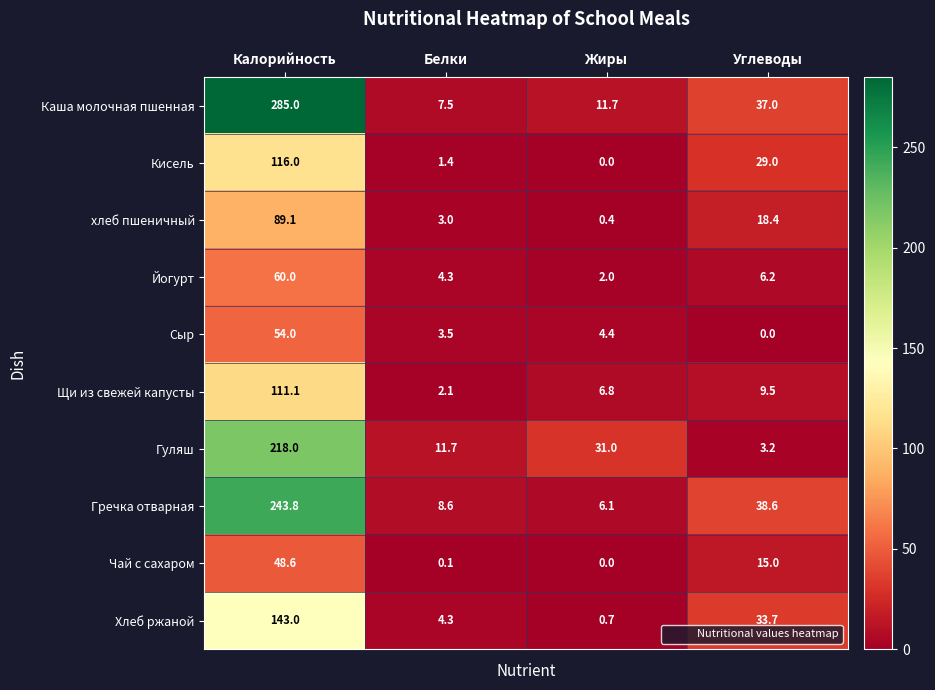

What is the difference between the second highest and second lowest values in the Гуляш series?

19.3